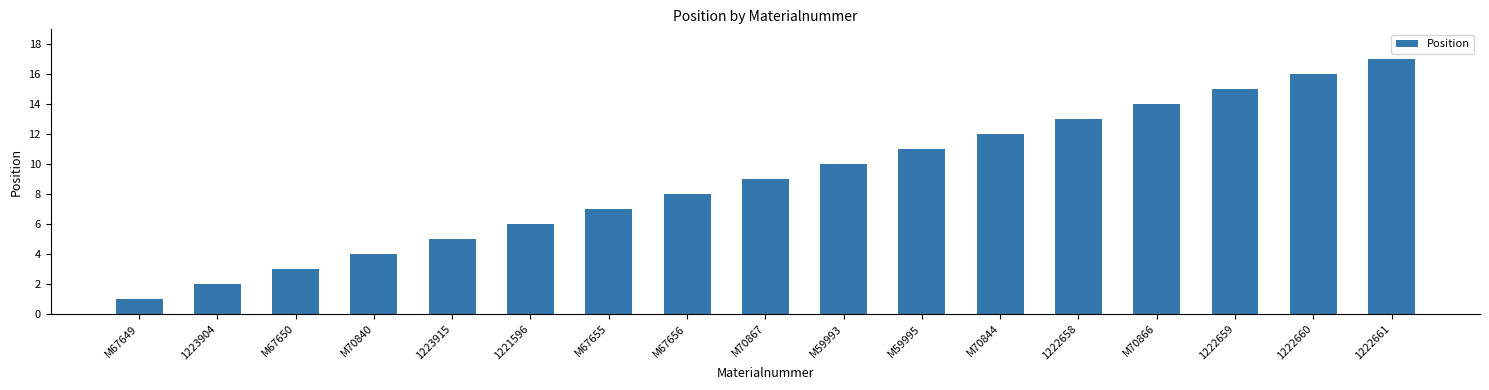

Count the number of categories in the chart.

17